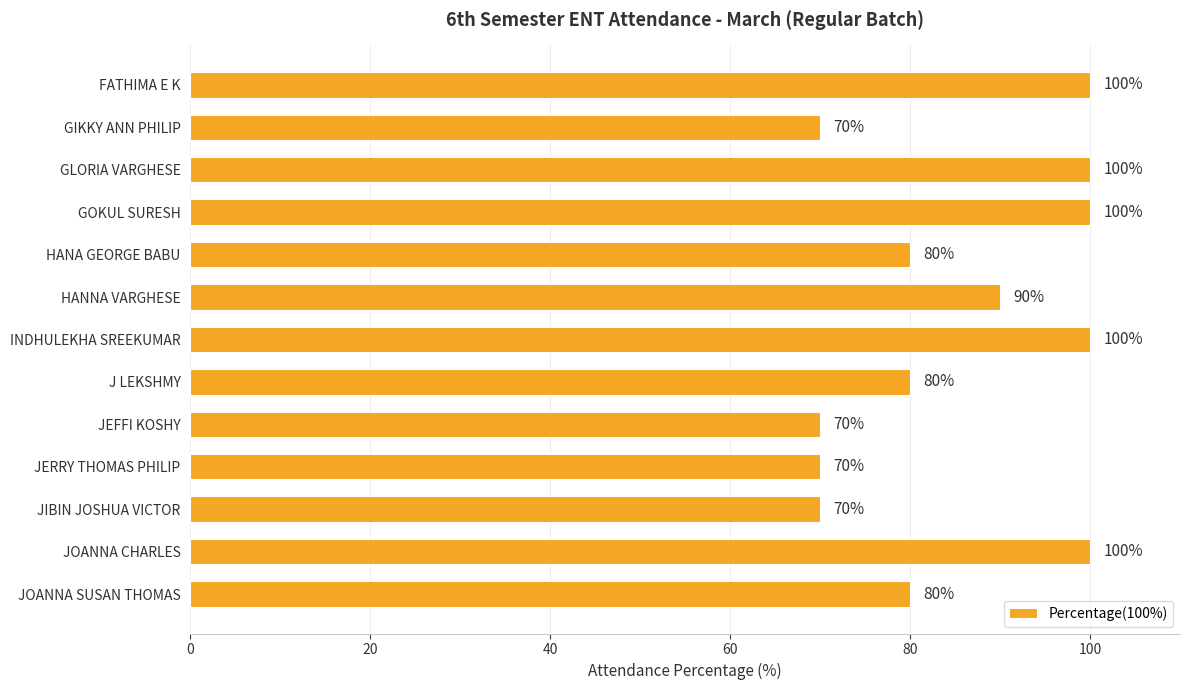

How many data points are less than 80?

4